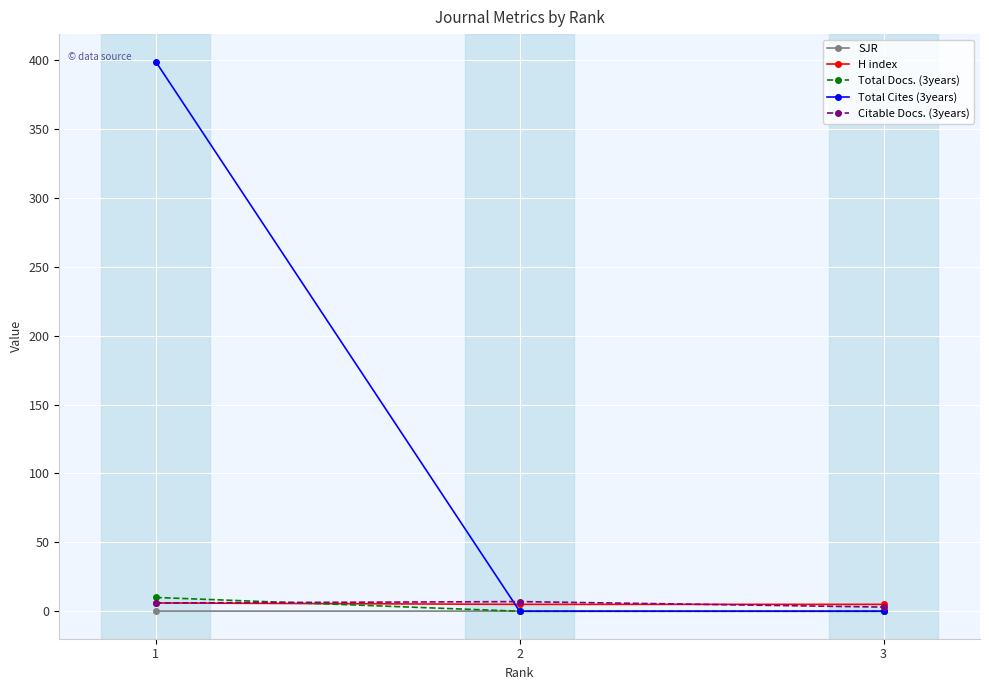

What is the difference between the maximum and minimum values in the Total Docs. (3years) series?

10.0